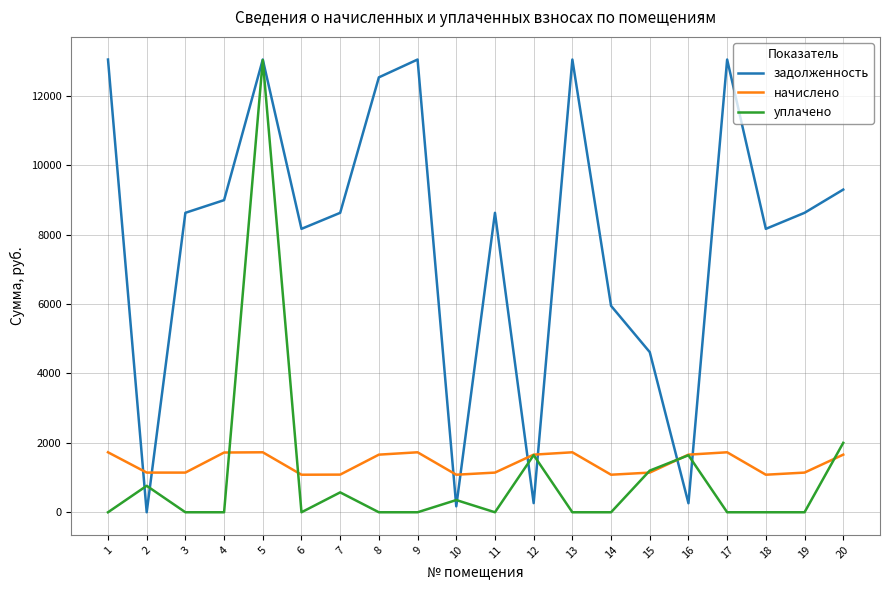

What is the sum of the начислено values at 6 and 19?

2224.9